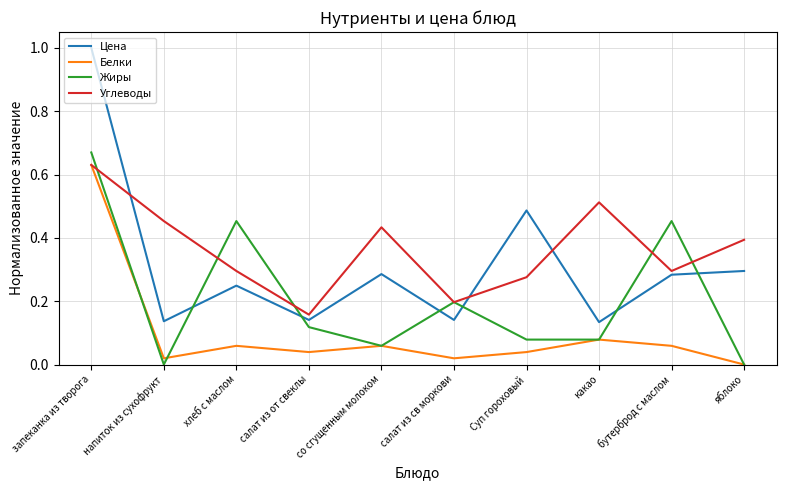

What are all the series names shown in the legend?

Цена, Белки, Жиры, Углеводы